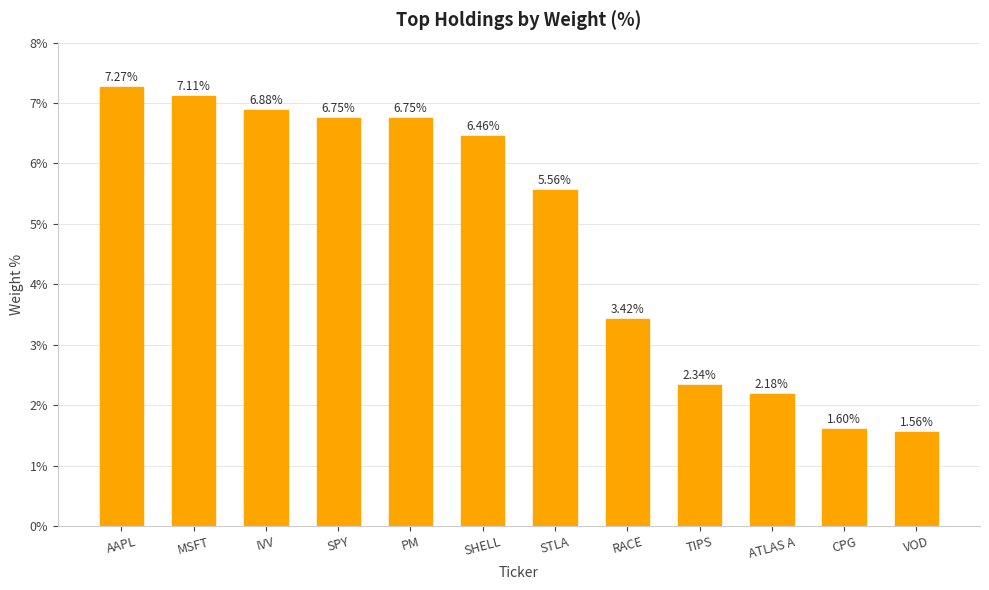

Is it true that the value at MSFT is 7.1?

True